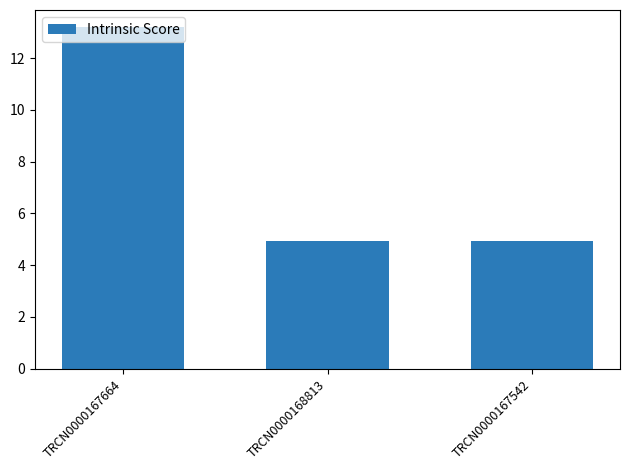

Approximately how many times larger is the value at TRCN0000168813 compared to TRCN0000167542?

1.0